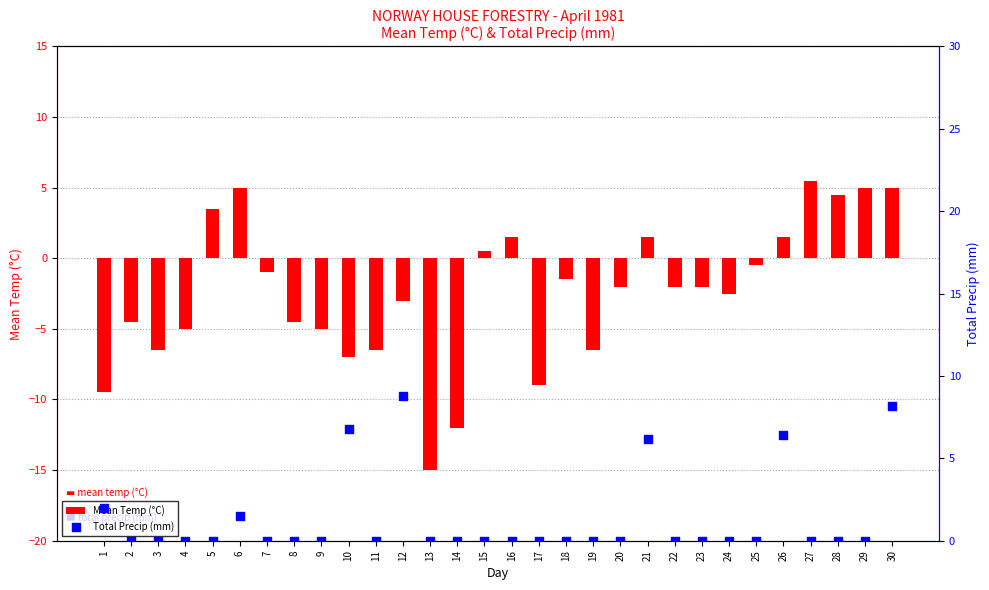

What are all the series names shown in the legend?

Mean Temp (°C), Total Precip (mm)